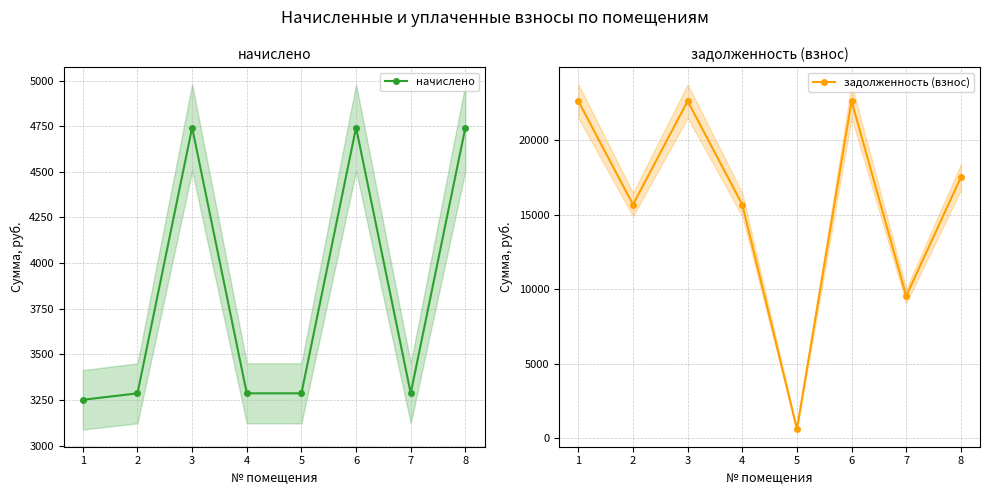

Reading left to right, list all the values displayed in this chart.

начислено: 3250.9	3286.3	4742.4	3286.3	3286.3	4742.4	3286.3	4742.4
задолженность (взнос): 22641.4	15689.8	22641.4	15689.8	607.6	22641.4	9546.0	17520.3